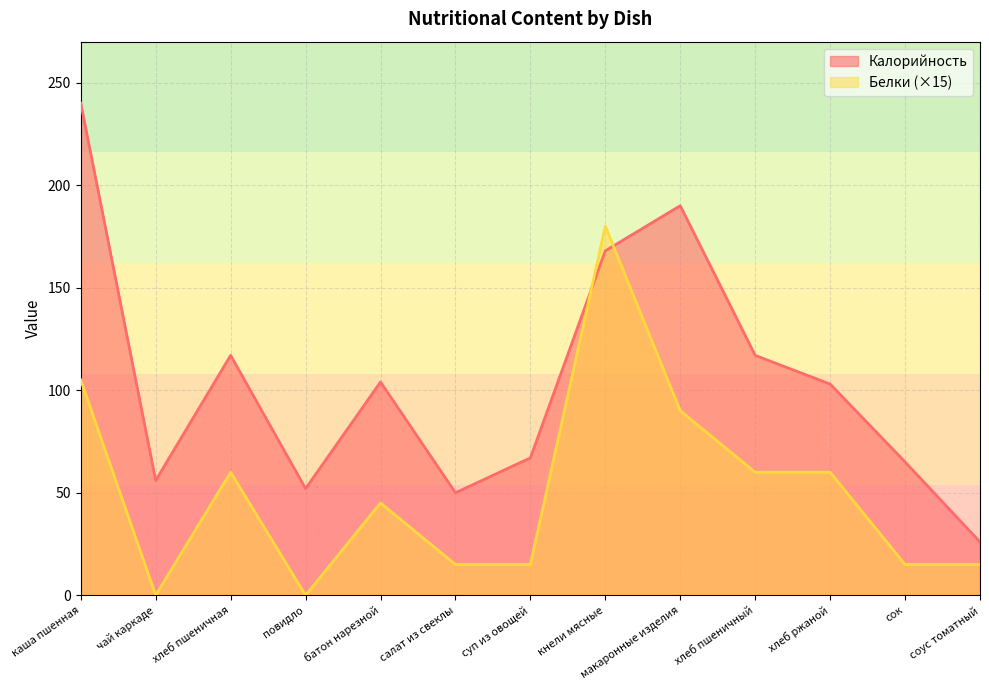

What is the difference between the Белки values at хлеб пшеничный and макаронные изделия?

30